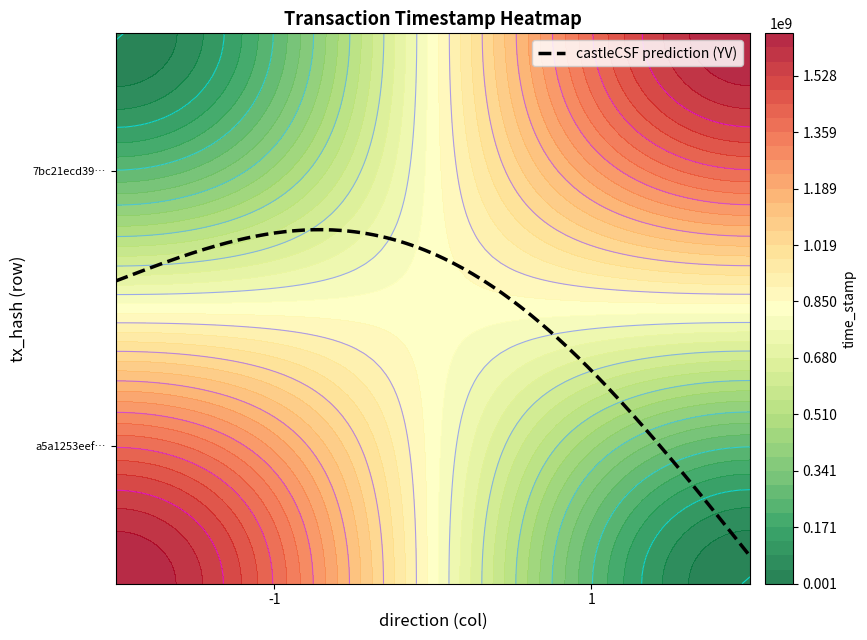

How many data points does each series have?

2